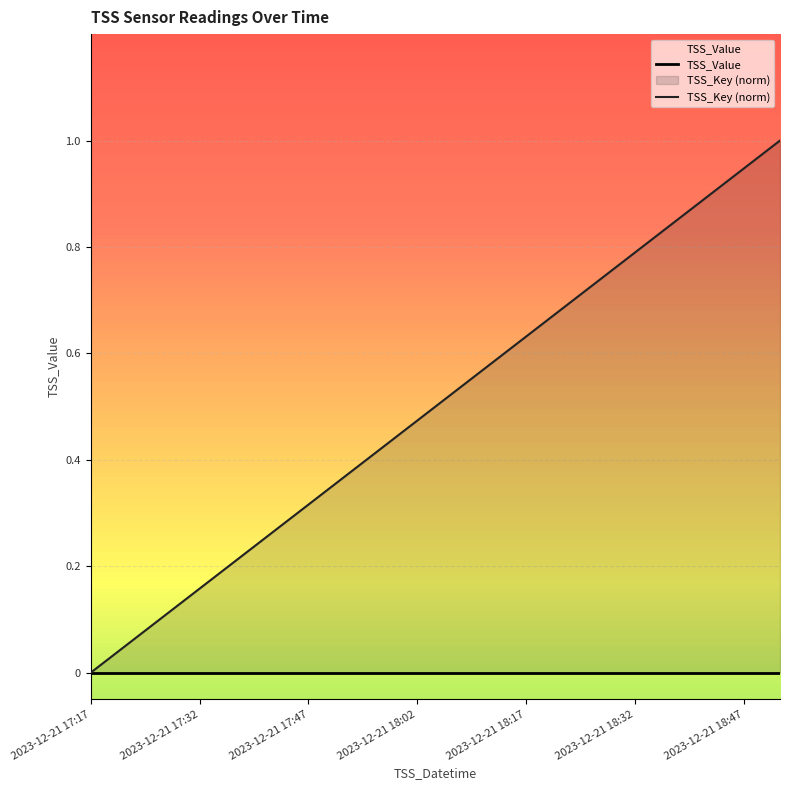

True or false: TSS_Value has more than 2 points higher than both neighbors.

False